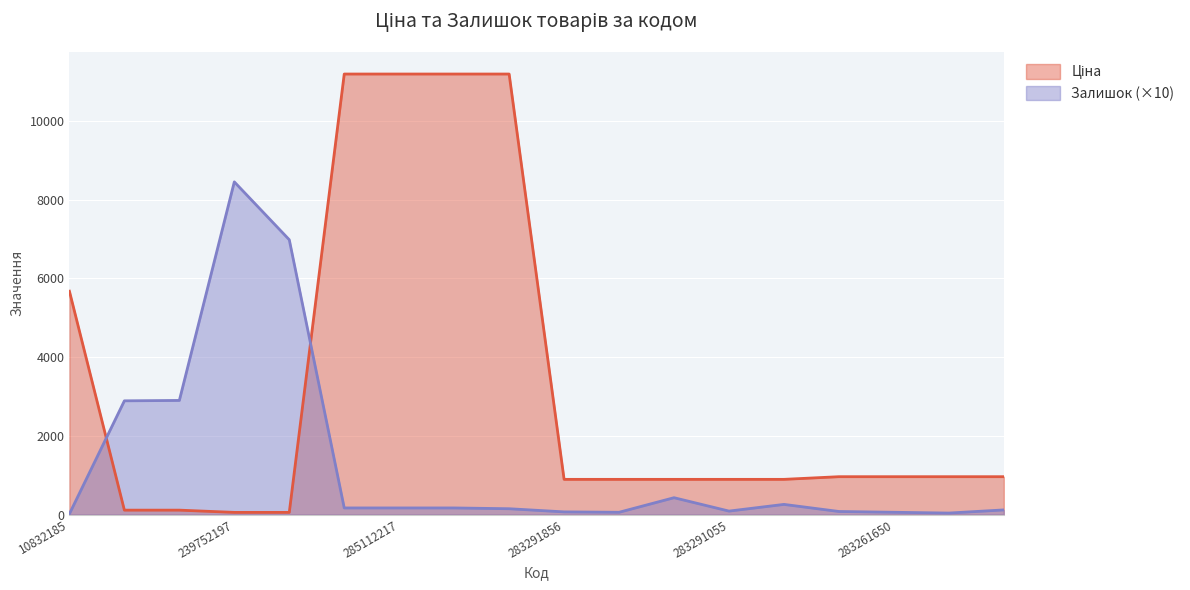

What is the difference between the maximum and second lowest values in the Залишок series?

8410.0